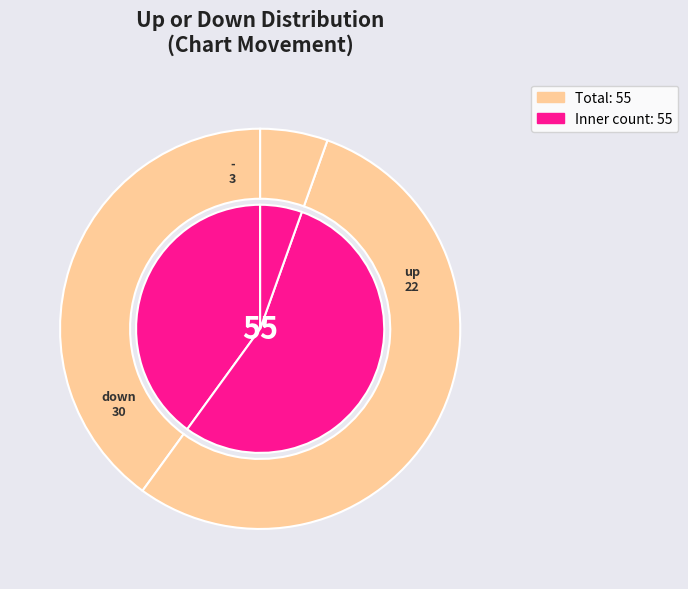

To the nearest percent, what is the difference between the up and - slice percentages?

35%